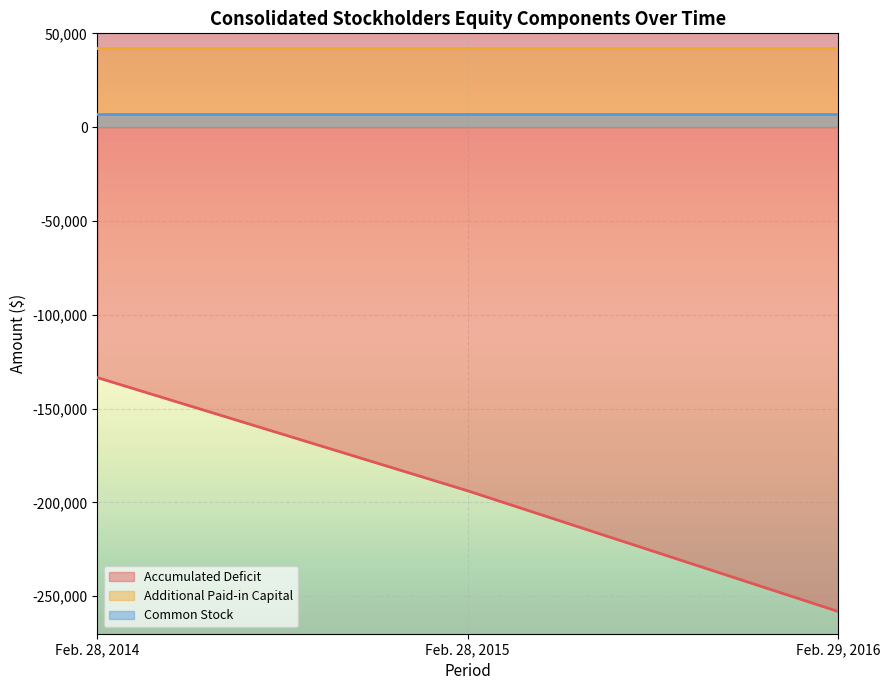

Which has a higher value, Feb. 28, 2014 or Feb. 28, 2015?

Feb. 28, 2014